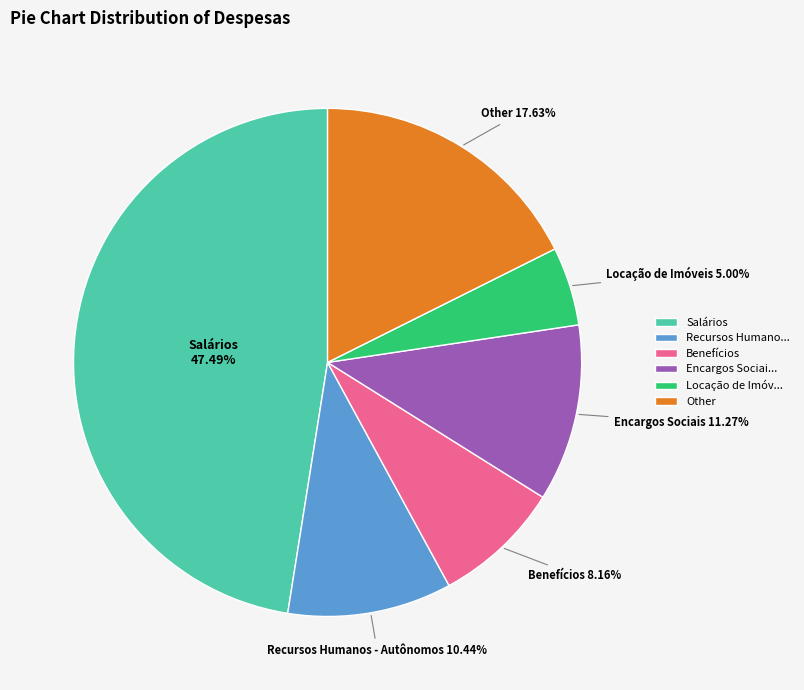

Rank the categories by value from lowest to highest.

Locação de Imóv..., Benefícios, Recursos Humano..., Encargos Sociai..., Other, Salários